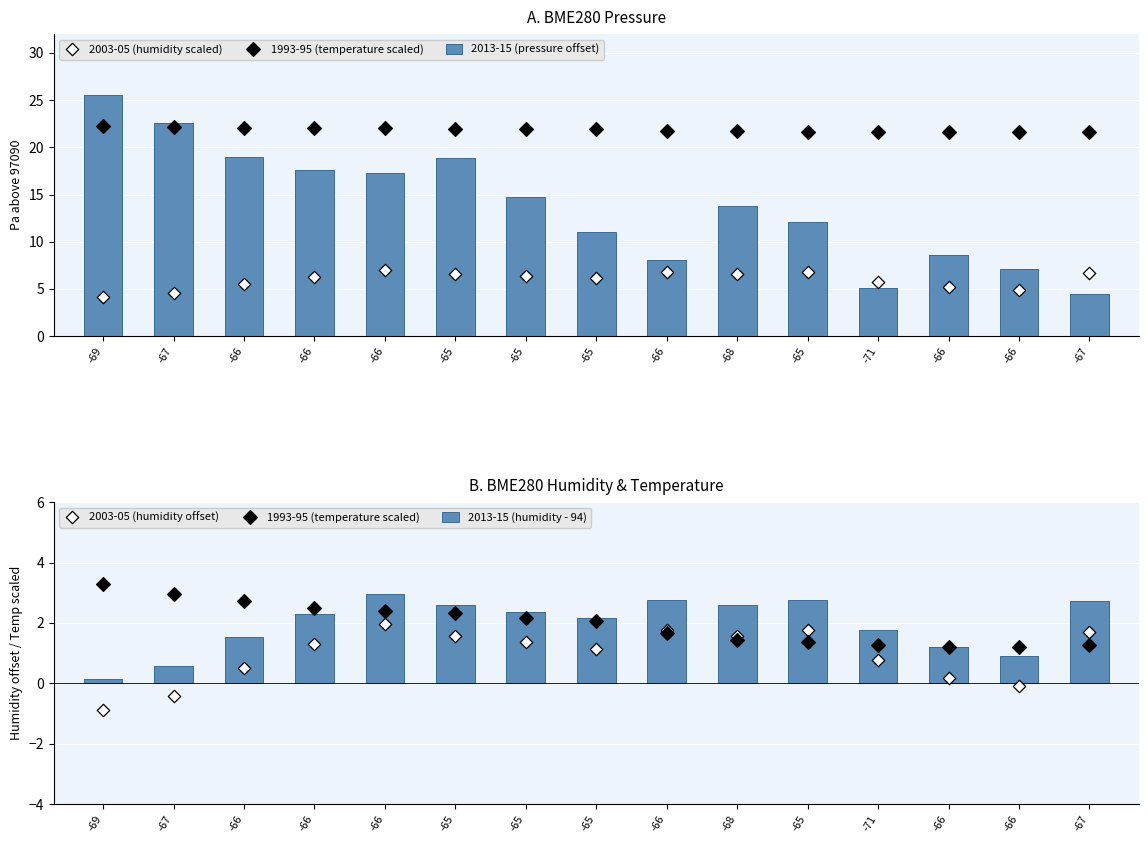

Which series contains the highest Y value?

2013-15 (pressure offset)